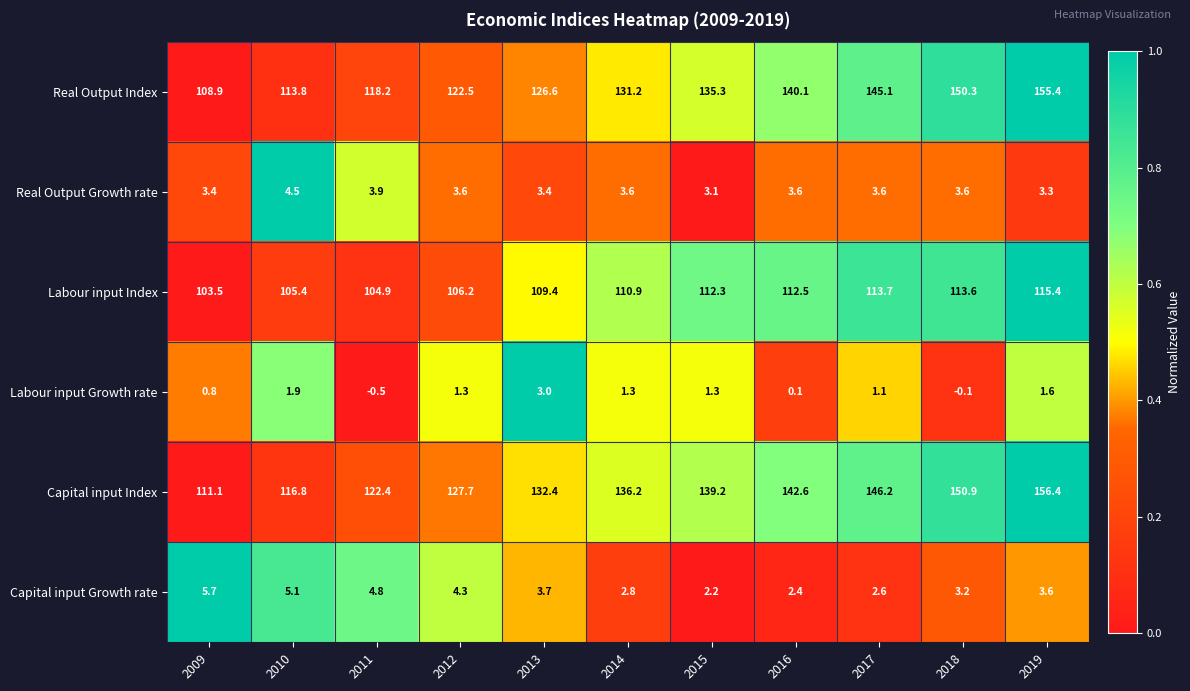

What is the lowest value of the Labour input Growth rate series?

-0.5